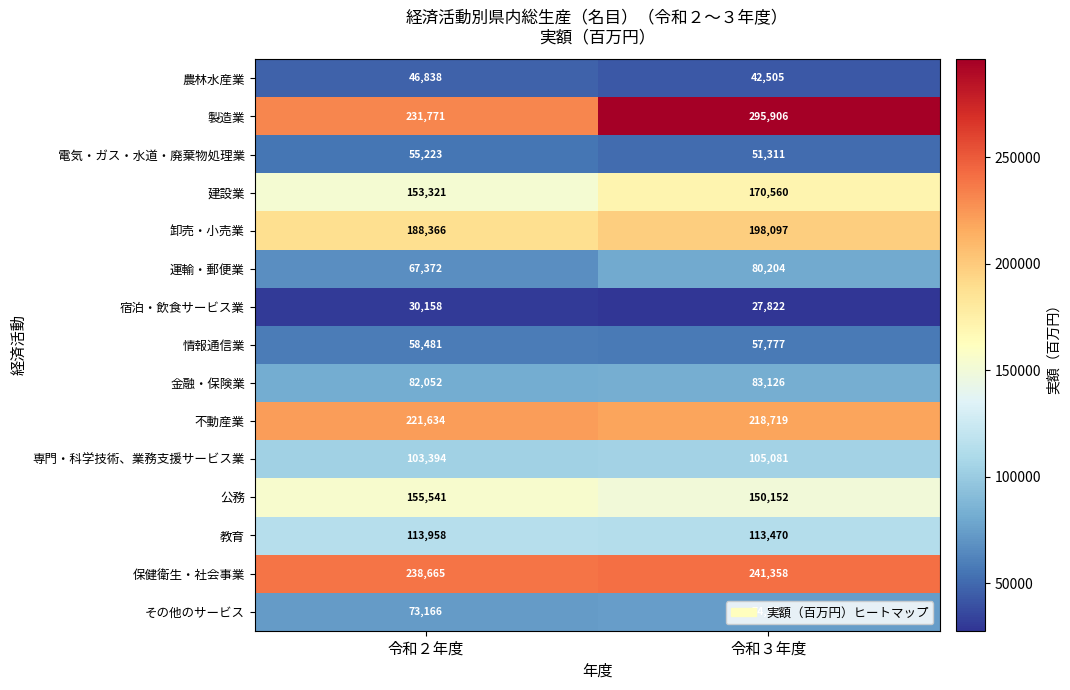

Count the number of data series in this chart.

15